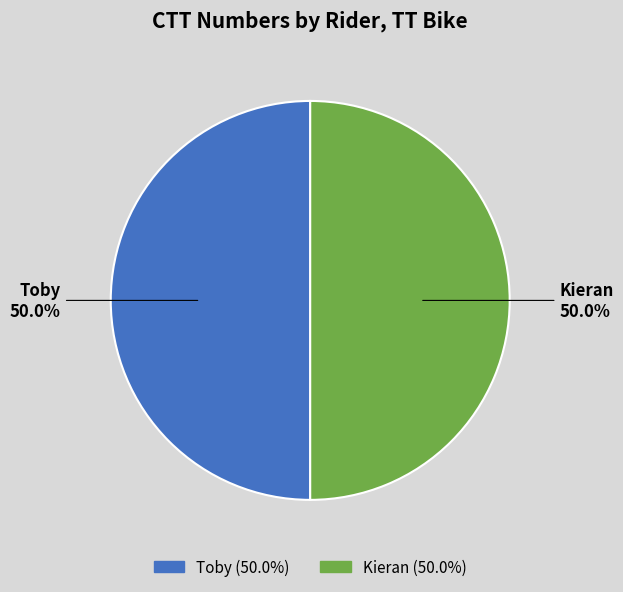

What is the total percentage of Toby and Kieran?

100.0%